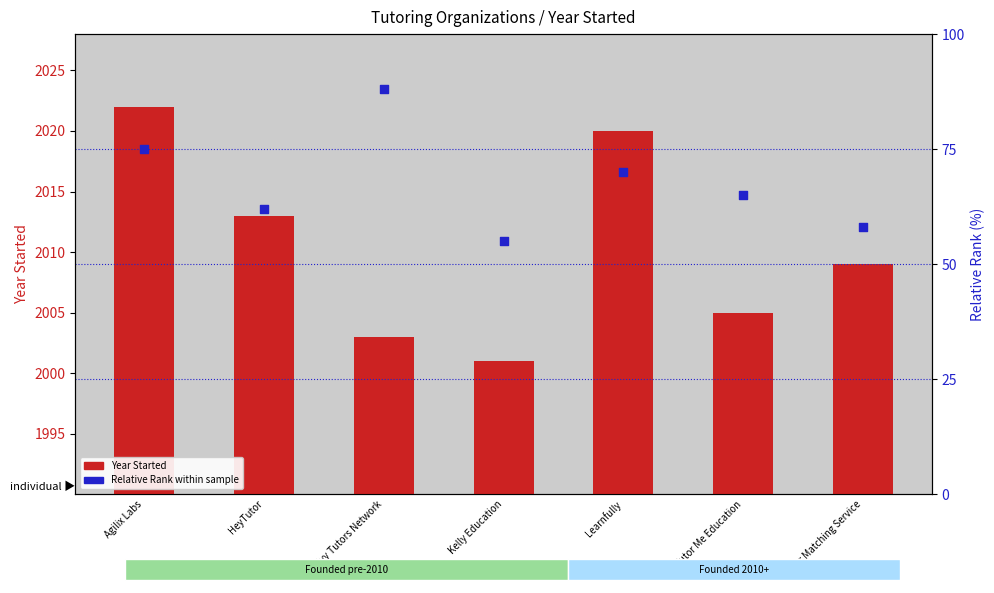

Which series contains the highest Y value?

Year Started